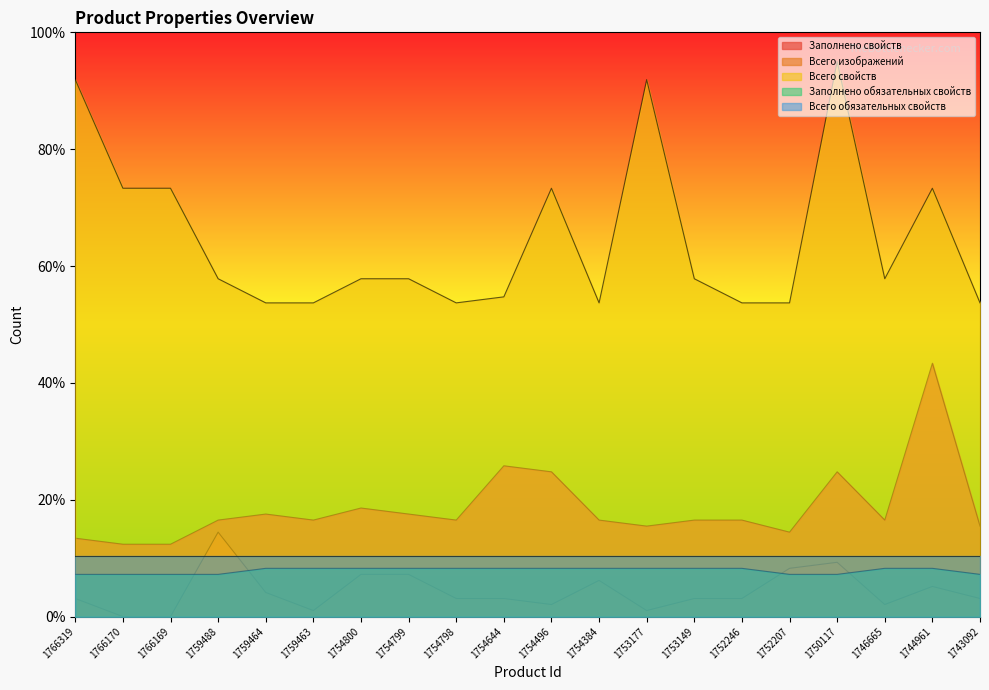

Which series has the largest total across all categories?

Всего свойств